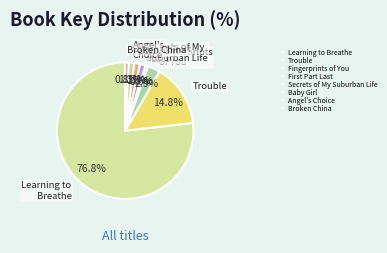

Which category has the biggest portion of the pie?

Learning to Breathe